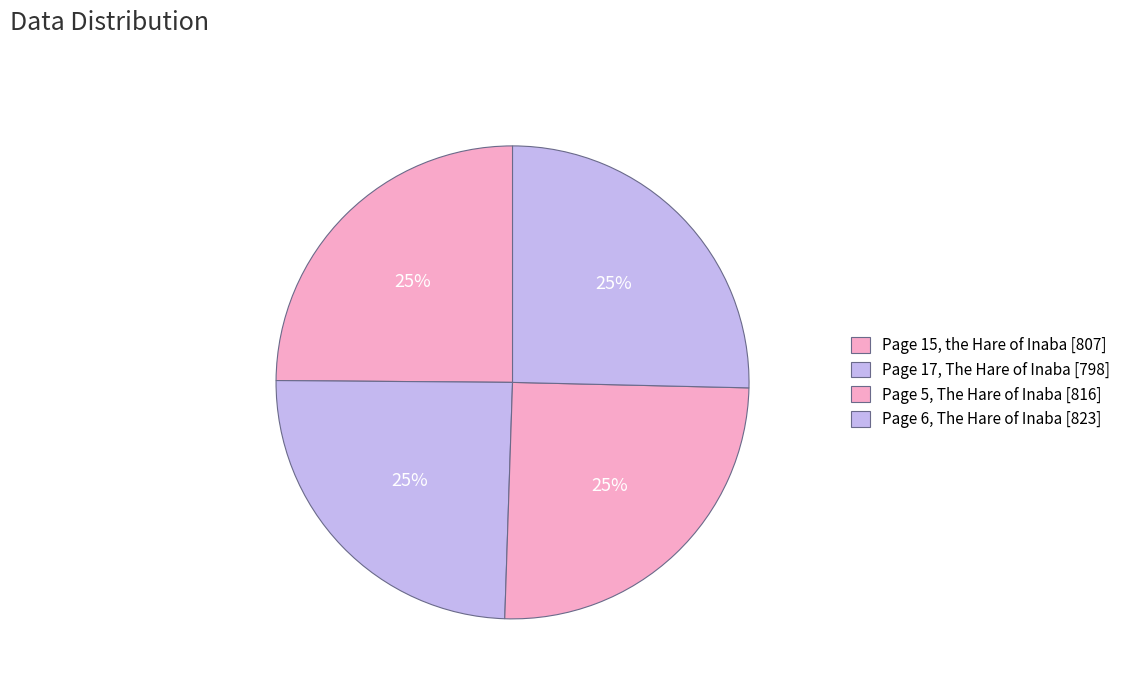

How many segments does this pie chart have?

4